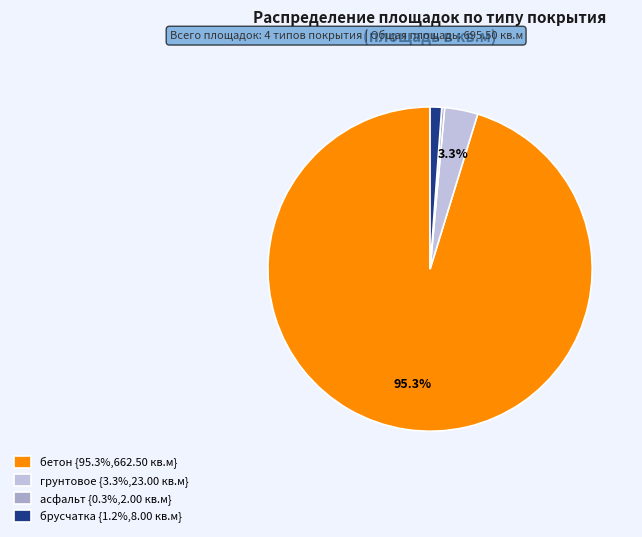

What is the majority slice?

бетон